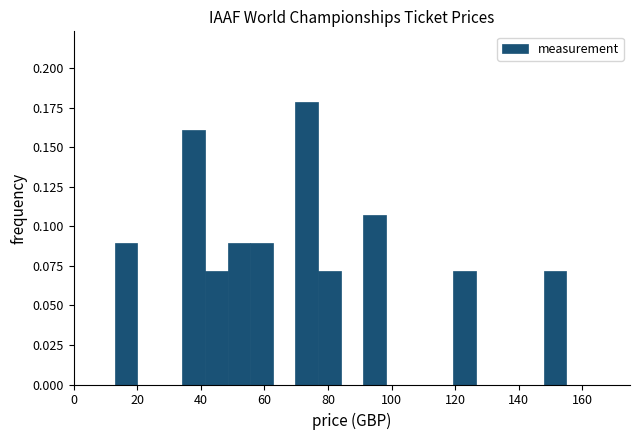

Read against the x-axis, roughly where is the centre of the tallest bar?

74